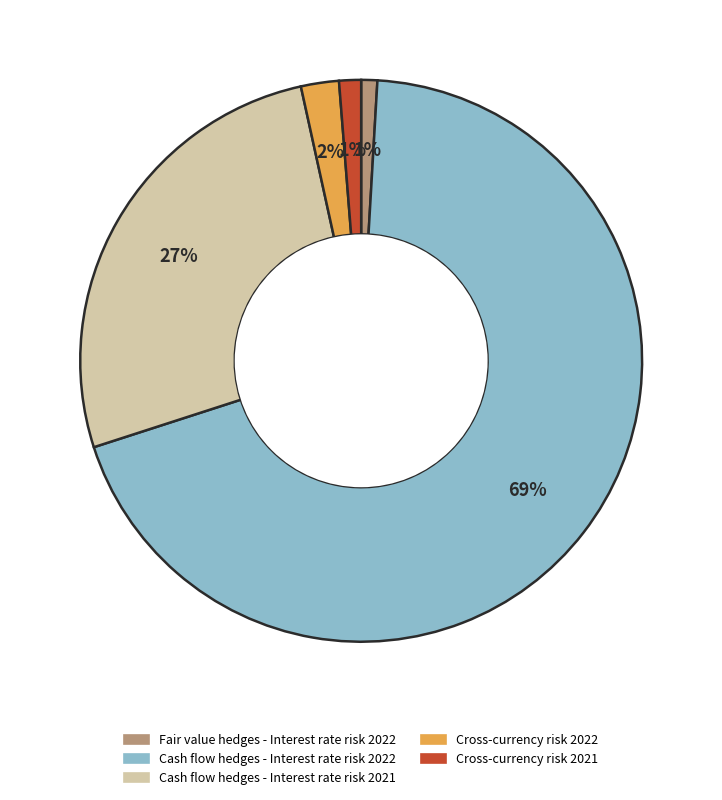

Which has a higher value, Cross-currency risk 2022 or Cross-currency risk 2021?

Cross-currency risk 2022